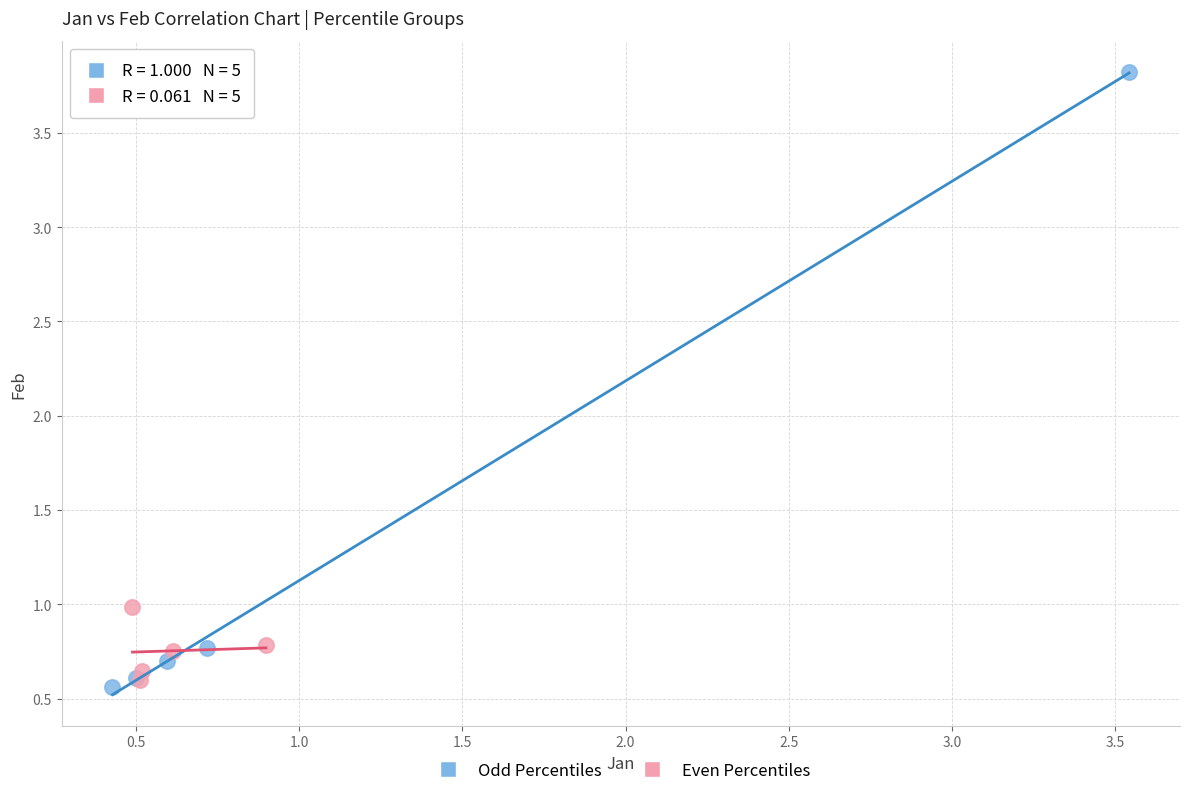

Which series reaches the maximum Y coordinate?

Odd Percentiles